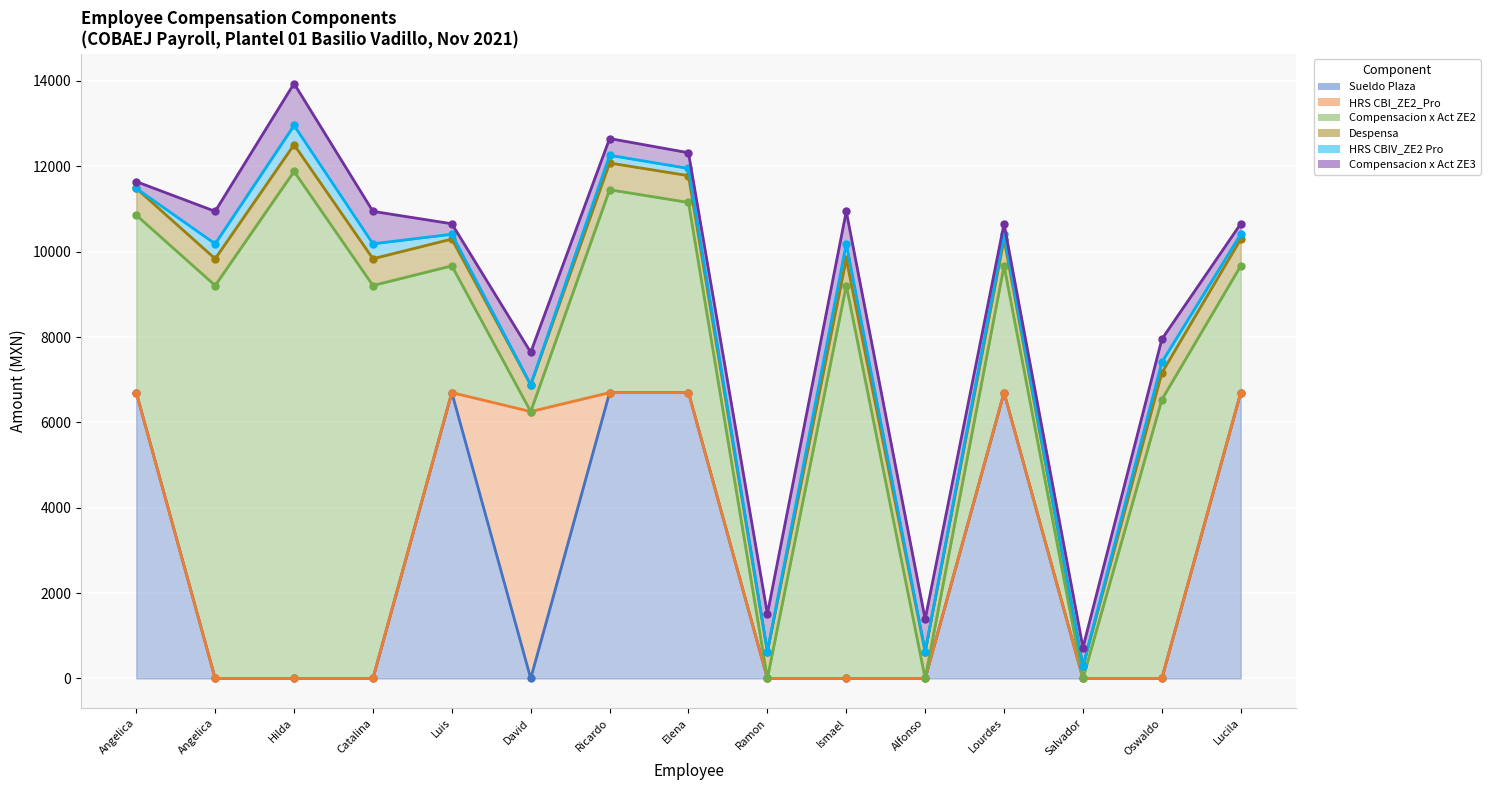

Which series has the largest total across all categories?

Compensacion x Act ZE2